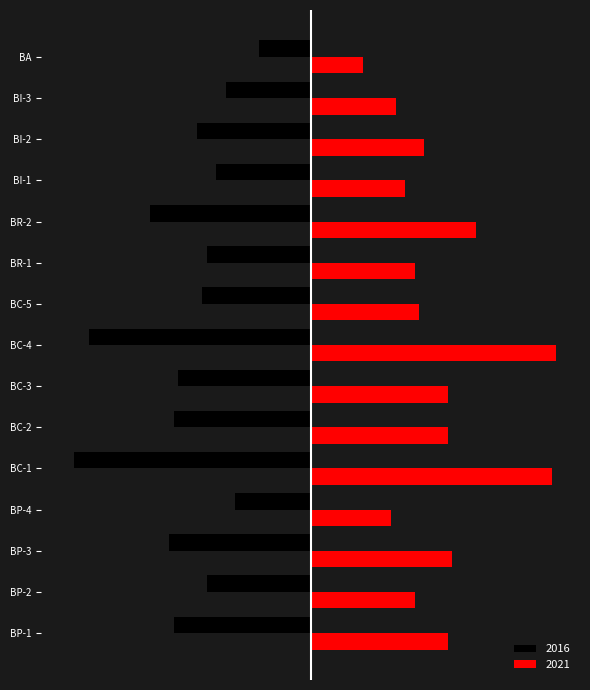

The value of 2021 at BC-5 is 2.3. True or false?

True